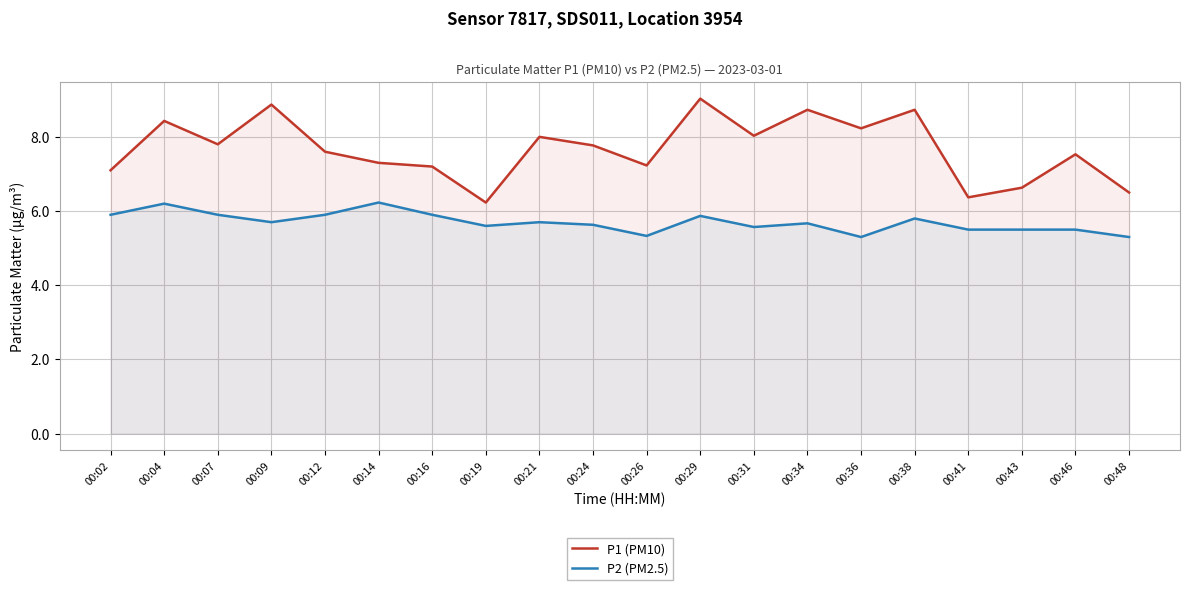

What is the sum of all P2 (PM2.5) values?

114.0